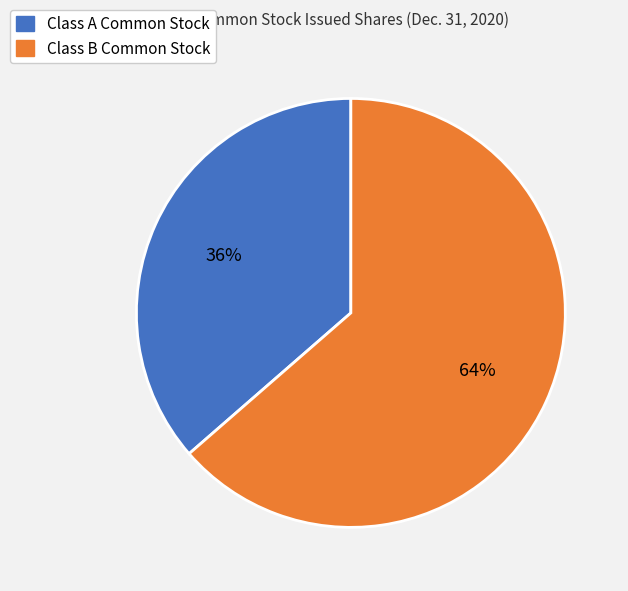

Combined, do Class B Common Stock and Class A Common Stock account for over 50%?

Yes